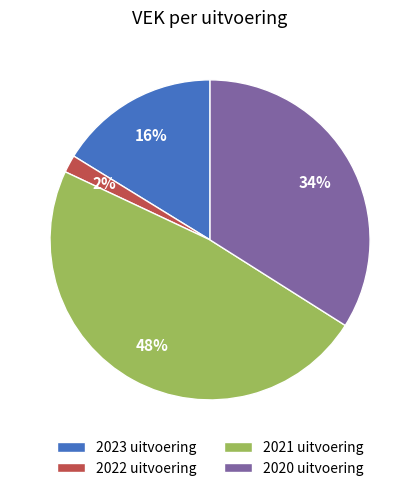

Is there a majority slice in this chart?

No